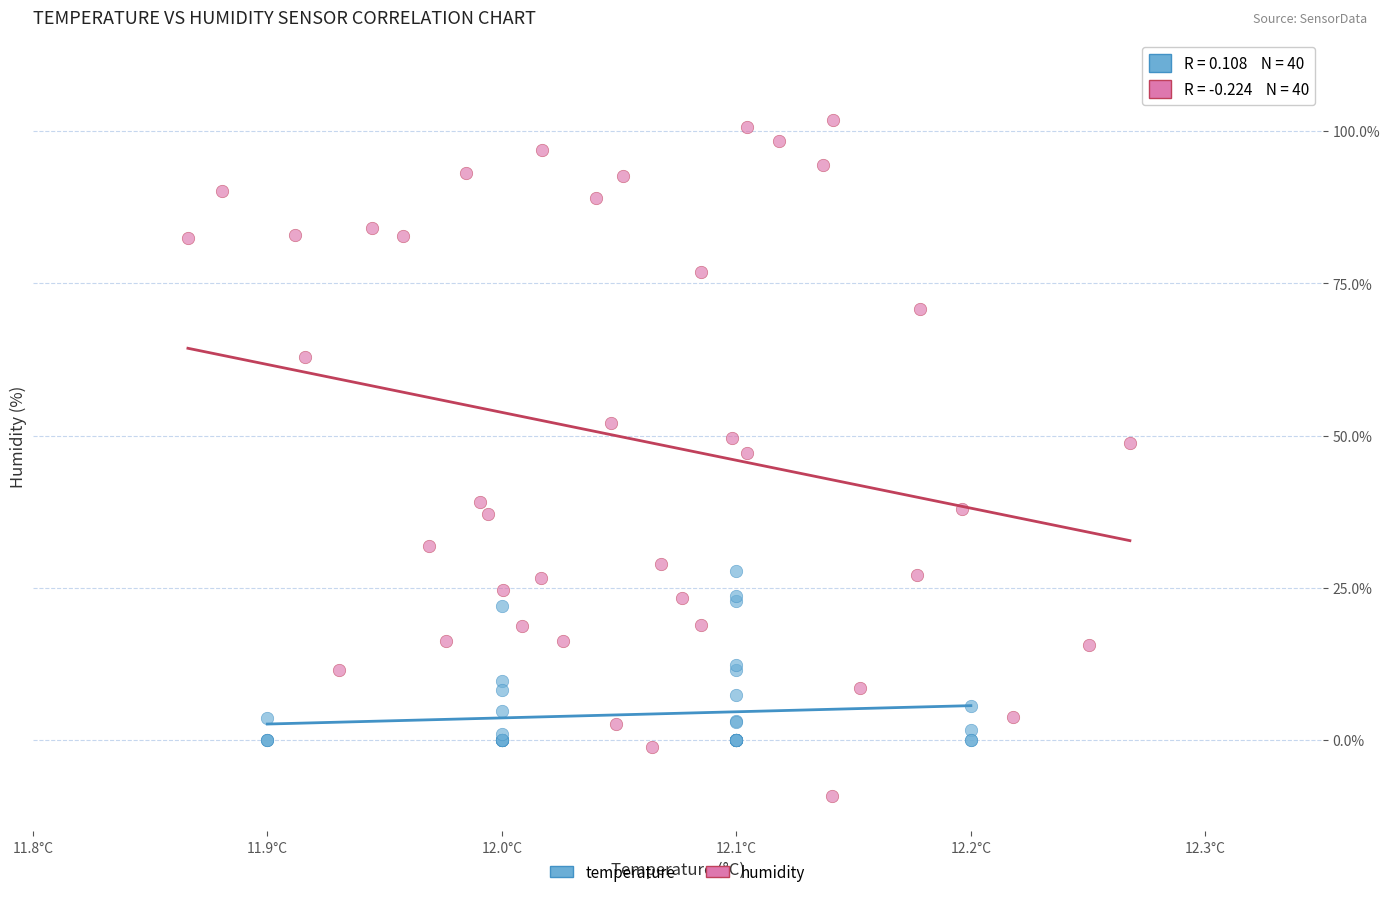

What are all the series names shown in the legend?

temperature, humidity